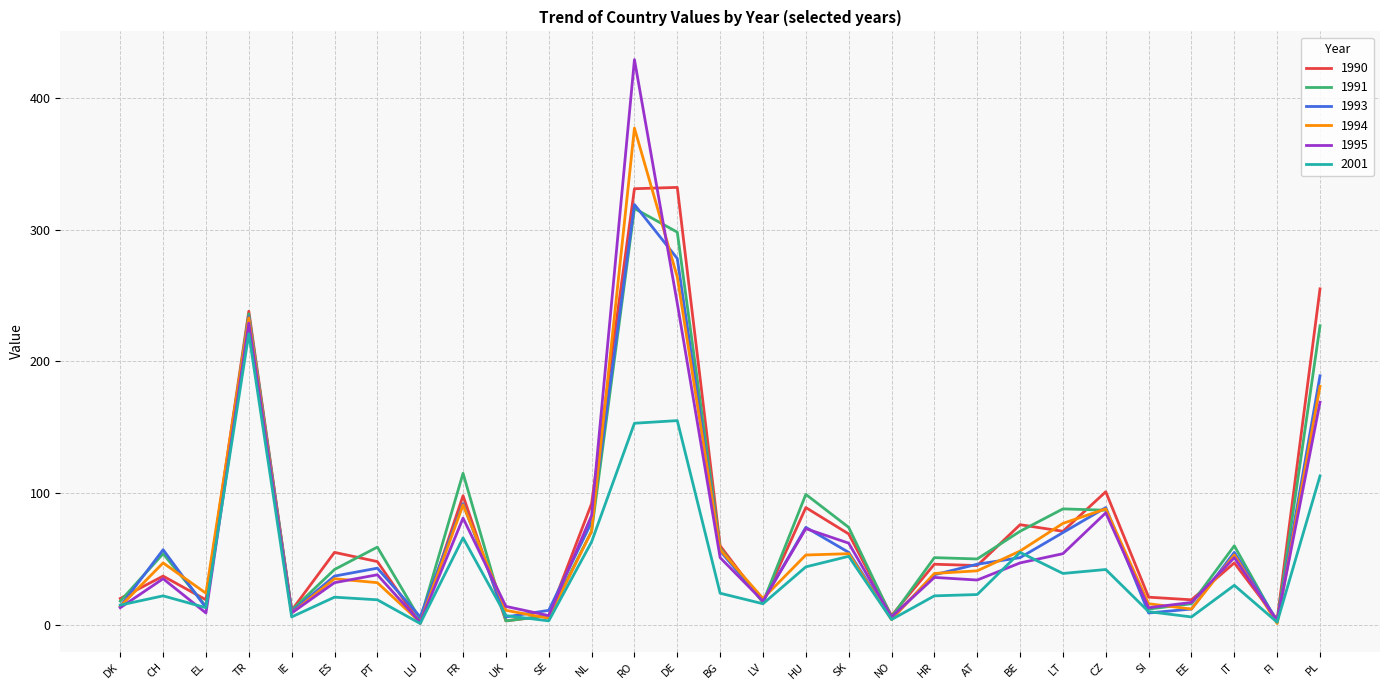

The value of 1990 at TR is 421. True or false?

False